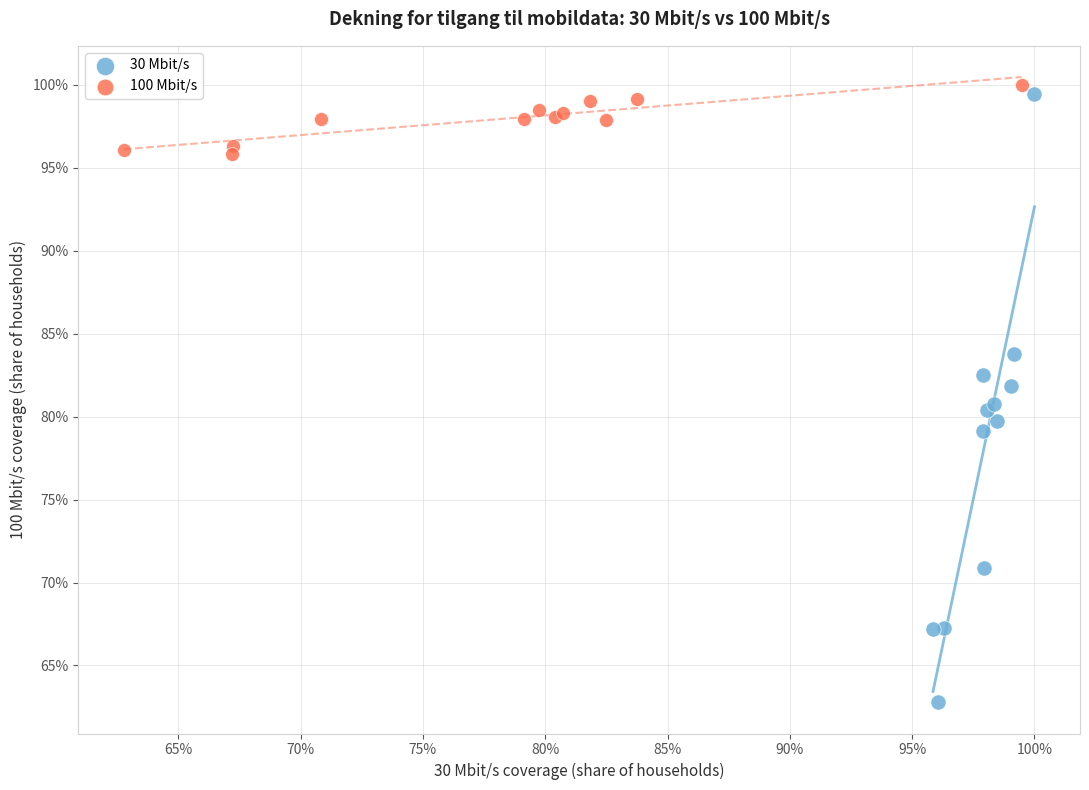

What are all the series names shown in the legend?

30 Mbit/s, 100 Mbit/s